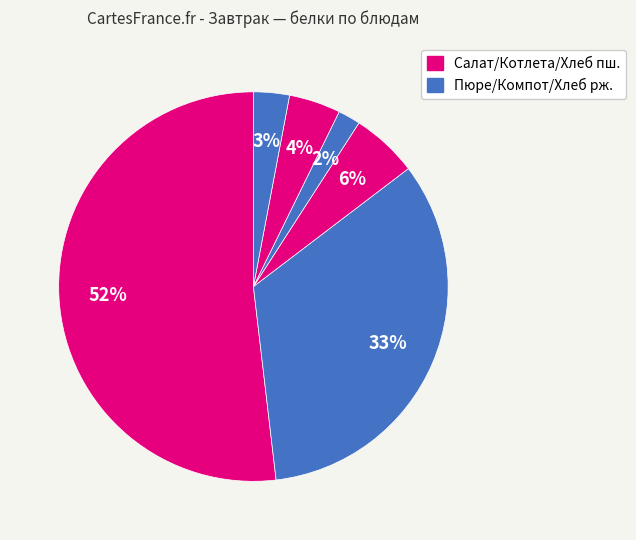

To the nearest percent, what is the difference between the largest and smallest slice percentages?

50%